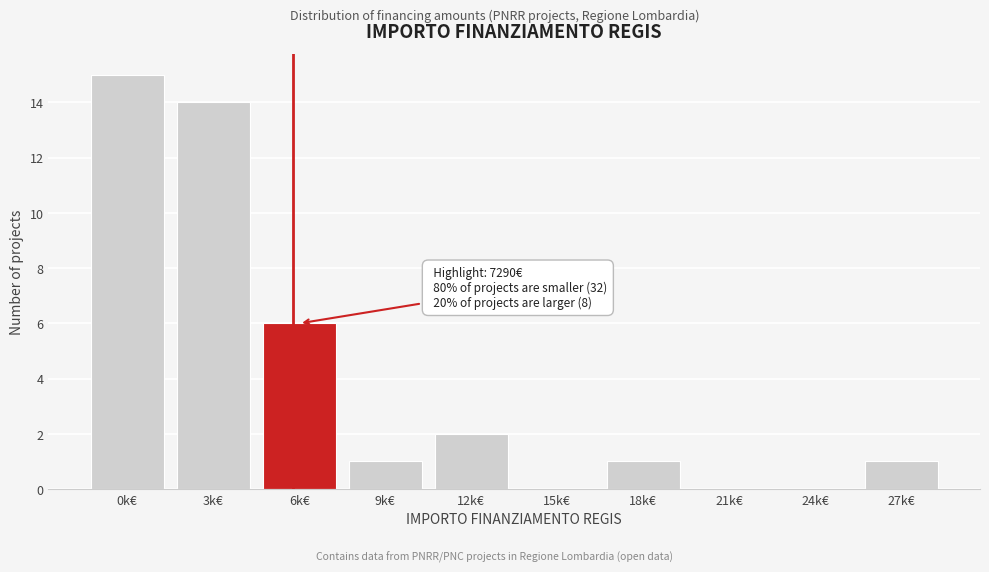

Reading left to right, what are all the values shown in this chart?

0k€=15	3k€=14	6k€=6	9k€=1	12k€=2	15k€=0	18k€=1	21k€=0	24k€=0	27k€=1